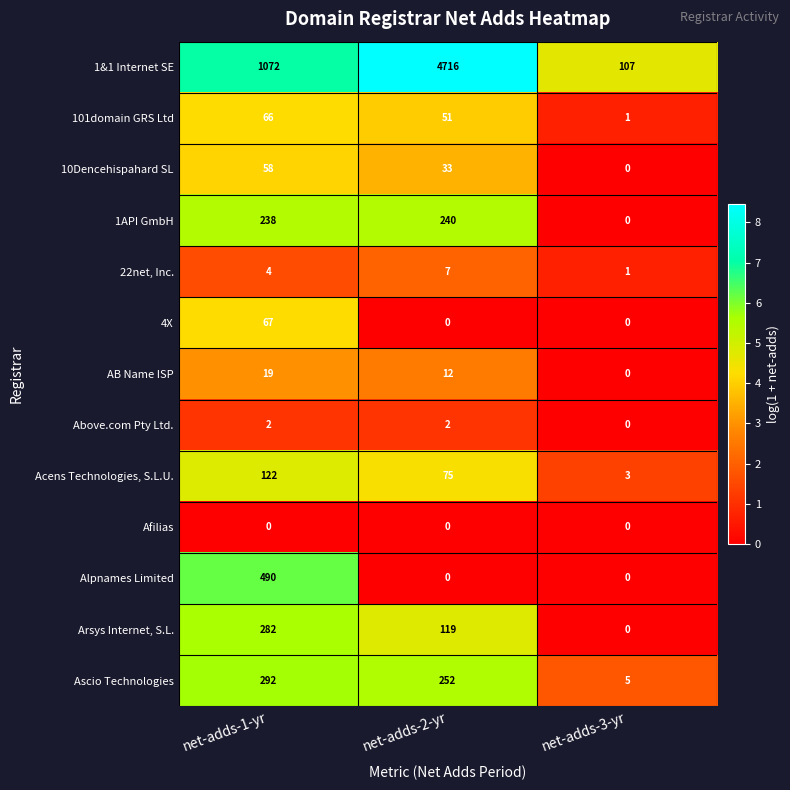

What is the greatest value displayed?

4716